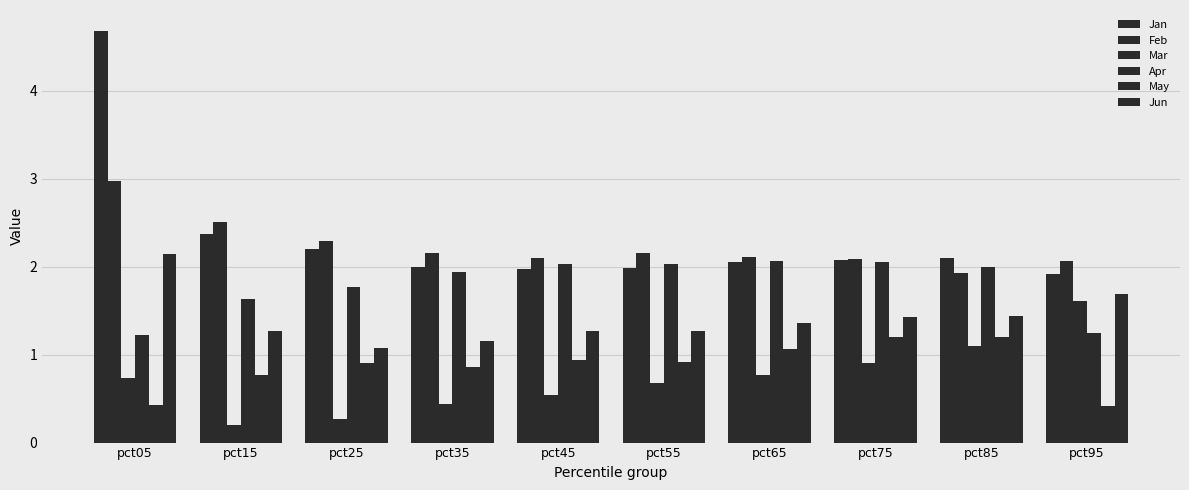

What is the difference between the second highest and minimum values in the Jun series?

0.6